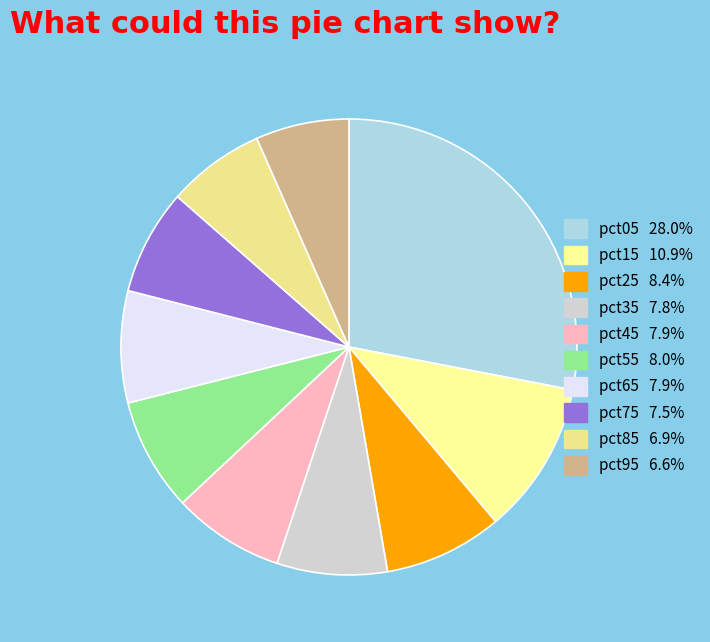

To the nearest percent, what portion does pct05 represent?

28%